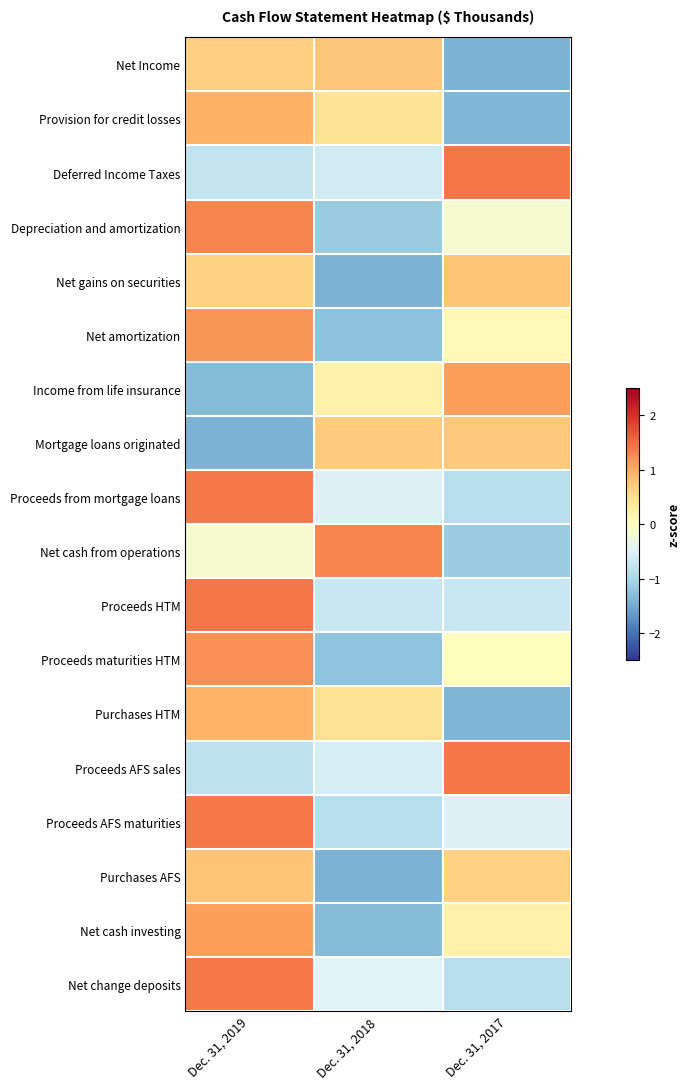

At how many categories does at least one series exceed 0?

3